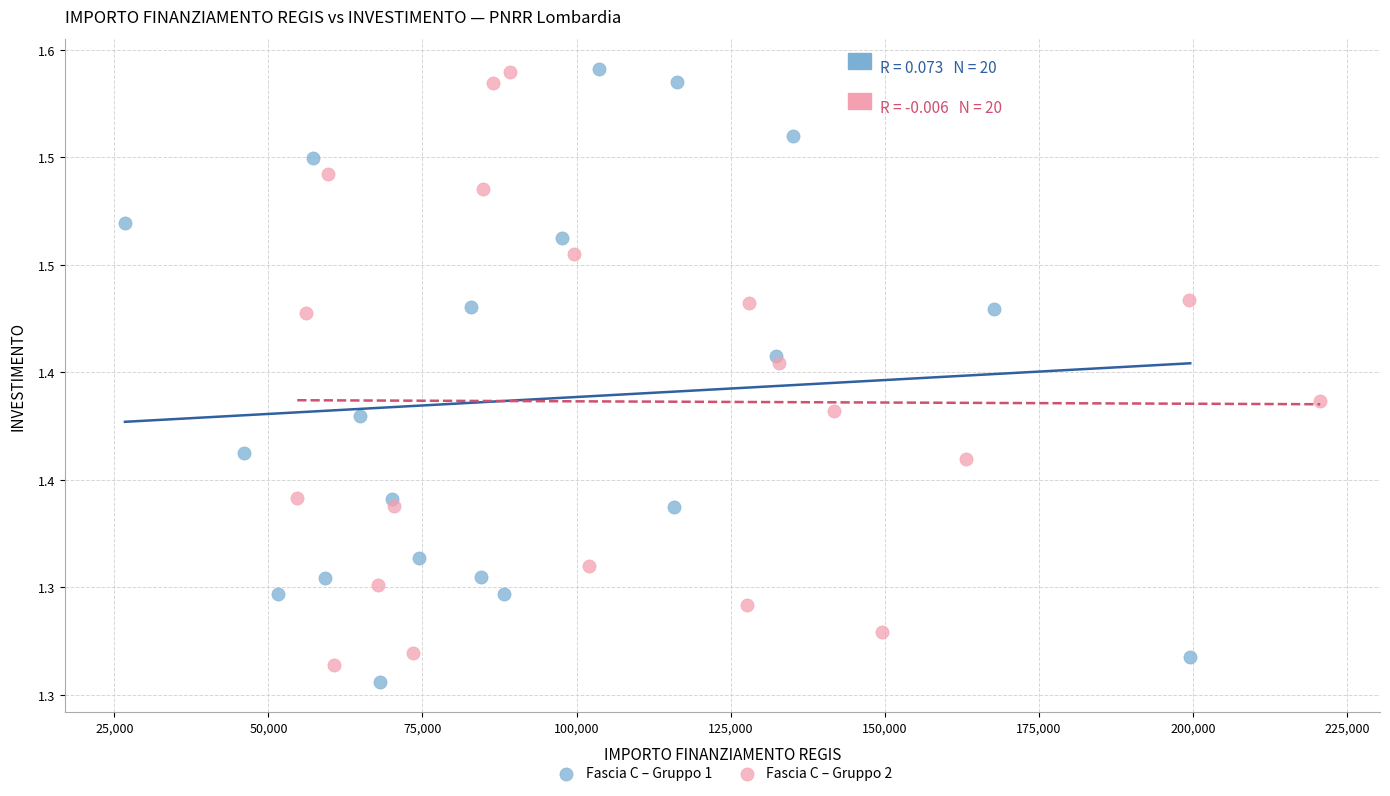

What are all the series names shown in the legend?

Fascia C – Gruppo 1, Fascia C – Gruppo 2